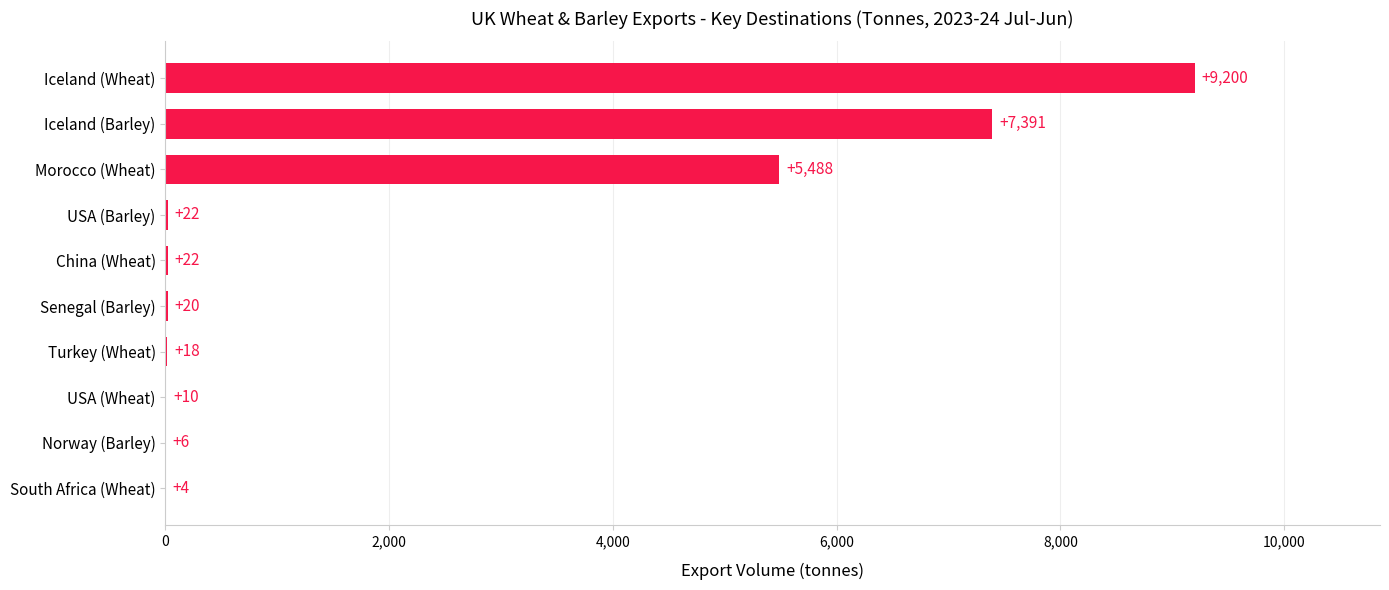

The value at Iceland (Wheat) is 13115. True or false?

False